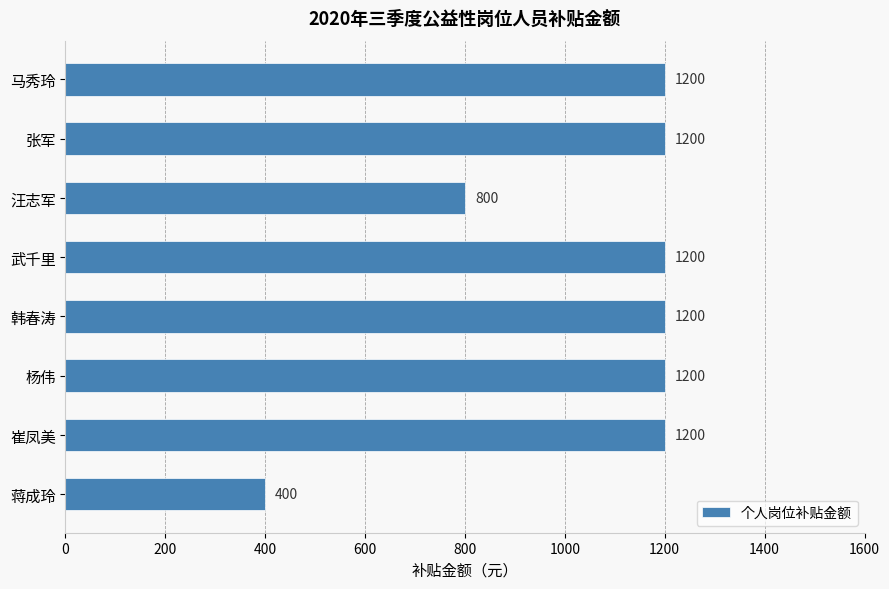

What is the value of the 4th bar from the top?

1200